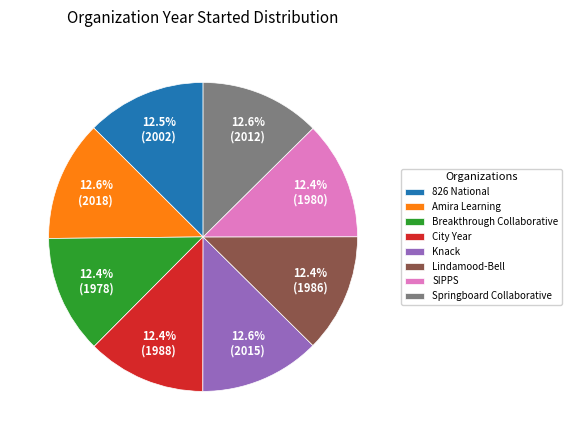

The Lindamood-Bell slice represents 6% of the pie. True or false?

False